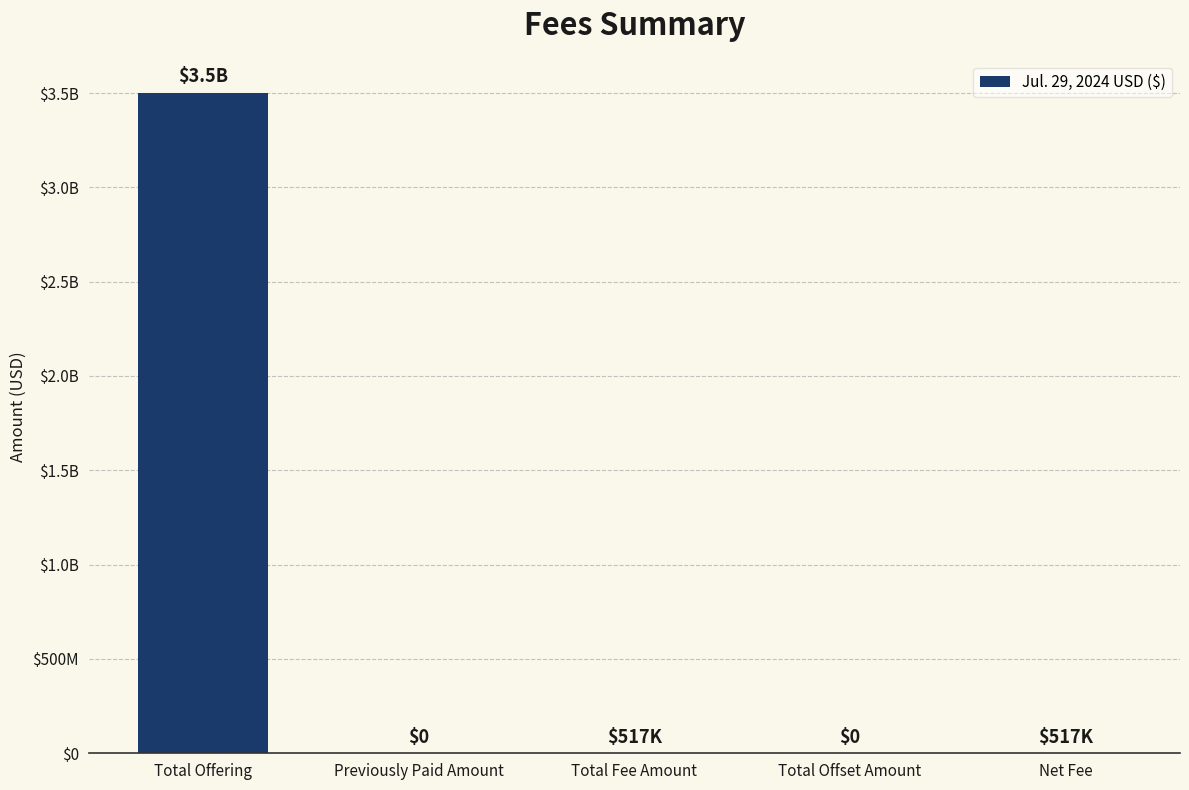

Between Previously Paid Amount and Total Offset Amount, which is larger?

Previously Paid Amount